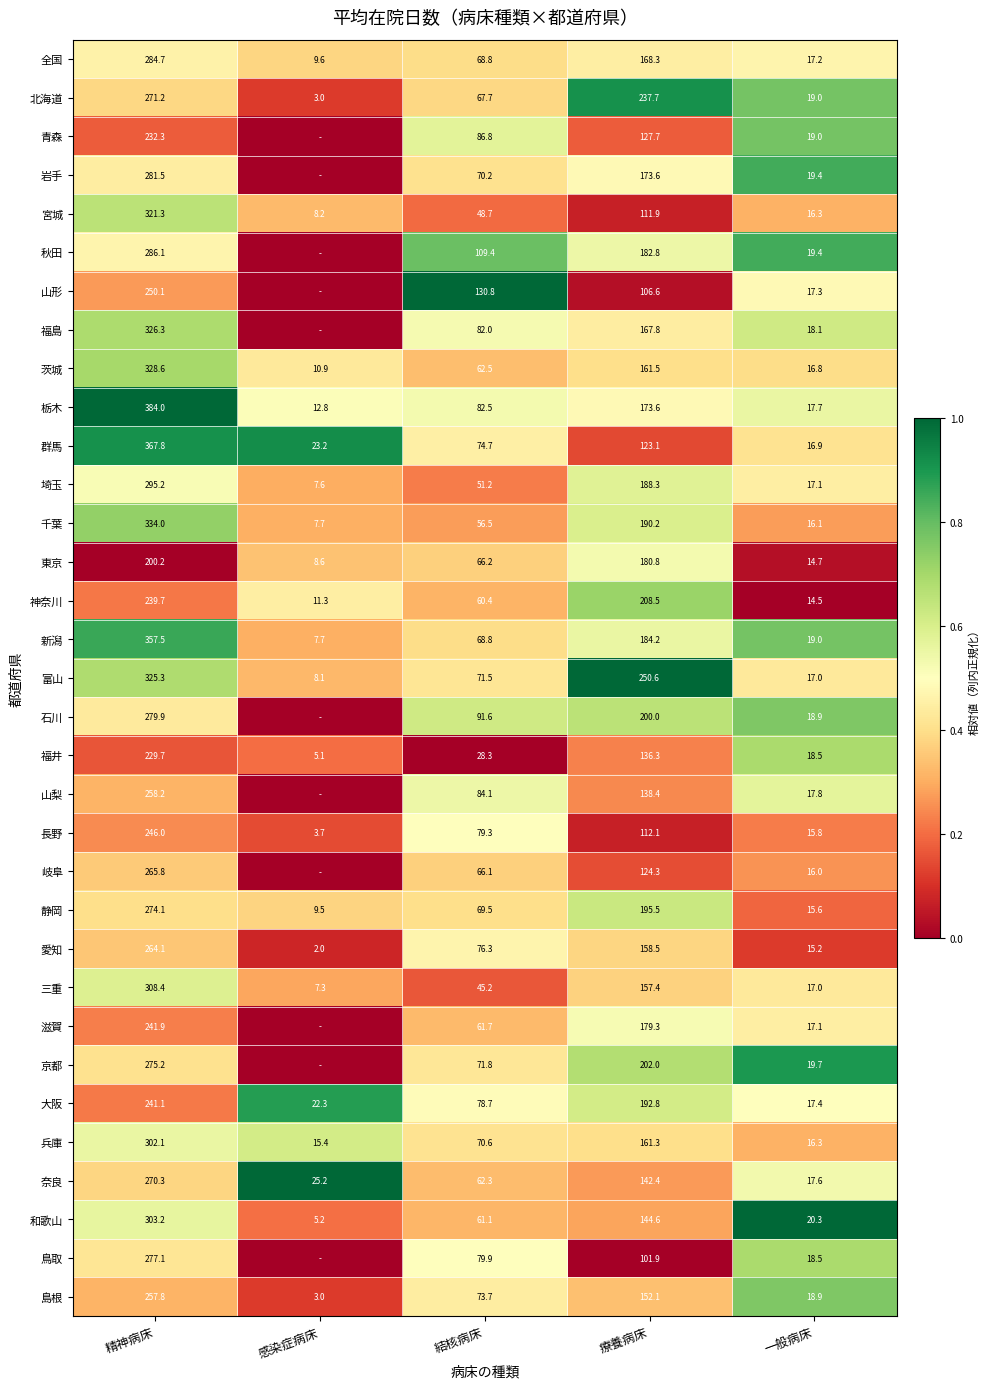

The 北海道 series shows 0.6 at 療養病床. True or false?

False